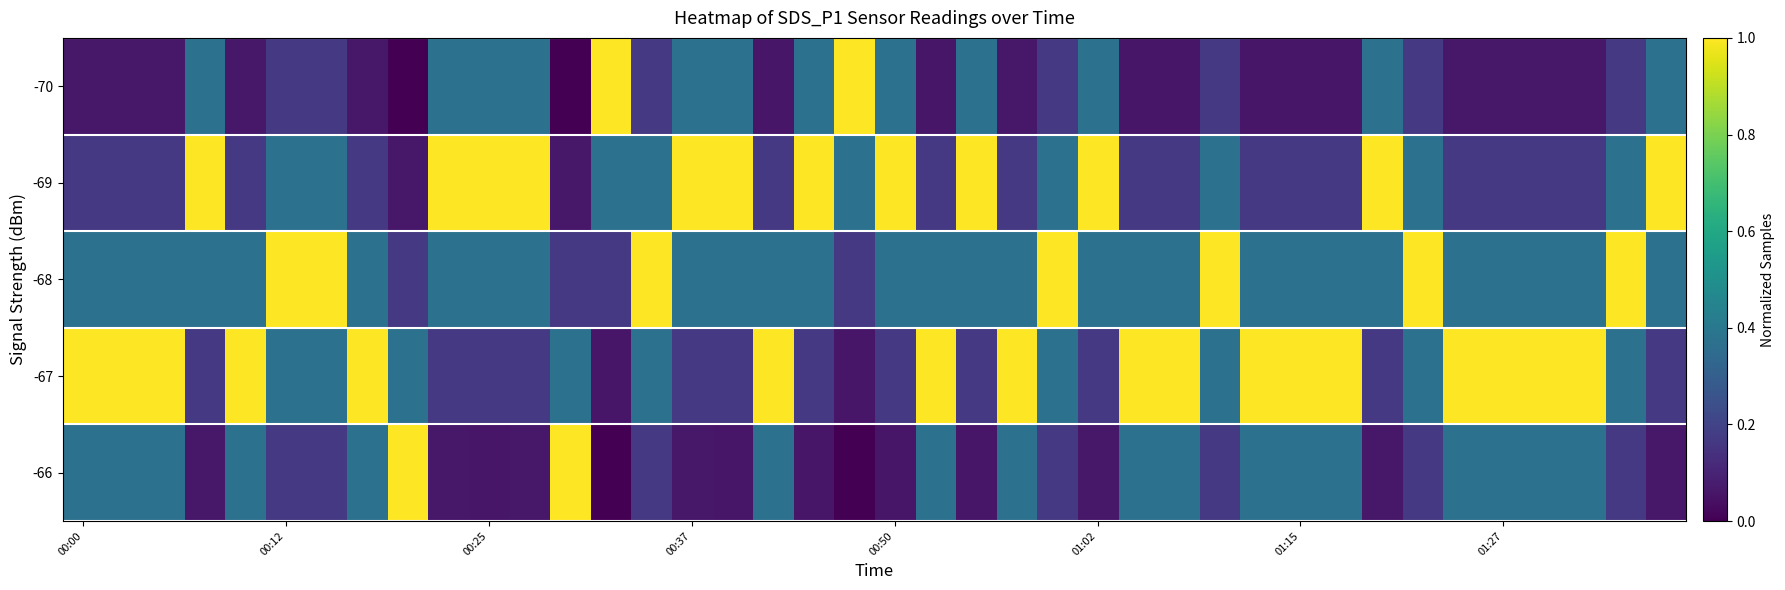

Reading right to left, transcribe all the data shown in this chart.

-70: 0.4	0.2	0.1	0.1	0.1	0.1	0.2	0.4	0.1	0.1	0.1	0.2	0.1	0.1	0.4	0.2	0.1	0.4	0.1	0.4	1.0	0.4	0.1	0.4	0.4	0.2	1.0	0.0	0.4	0.4	0.4	0.0	0.1	0.2	0.2	0.1	0.4	0.1	0.1	0.1
-69: 1.0	0.4	0.2	0.2	0.2	0.2	0.4	1.0	0.2	0.2	0.2	0.4	0.2	0.2	1.0	0.4	0.2	1.0	0.2	1.0	0.4	1.0	0.2	1.0	1.0	0.4	0.4	0.1	1.0	1.0	1.0	0.1	0.2	0.4	0.4	0.2	1.0	0.2	0.2	0.2
-68: 0.4	1.0	0.4	0.4	0.4	0.4	1.0	0.4	0.4	0.4	0.4	1.0	0.4	0.4	0.4	1.0	0.4	0.4	0.4	0.4	0.2	0.4	0.4	0.4	0.4	1.0	0.2	0.2	0.4	0.4	0.4	0.2	0.4	1.0	1.0	0.4	0.4	0.4	0.4	0.4
-67: 0.2	0.4	1.0	1.0	1.0	1.0	0.4	0.2	1.0	1.0	1.0	0.4	1.0	1.0	0.2	0.4	1.0	0.2	1.0	0.2	0.1	0.2	1.0	0.2	0.2	0.4	0.1	0.4	0.2	0.2	0.2	0.4	1.0	0.4	0.4	1.0	0.2	1.0	1.0	1.0
-66: 0.1	0.2	0.4	0.4	0.4	0.4	0.2	0.1	0.4	0.4	0.4	0.2	0.4	0.4	0.1	0.2	0.4	0.1	0.4	0.1	0.0	0.1	0.4	0.1	0.1	0.2	0.0	1.0	0.1	0.1	0.1	1.0	0.4	0.2	0.2	0.4	0.1	0.4	0.4	0.4